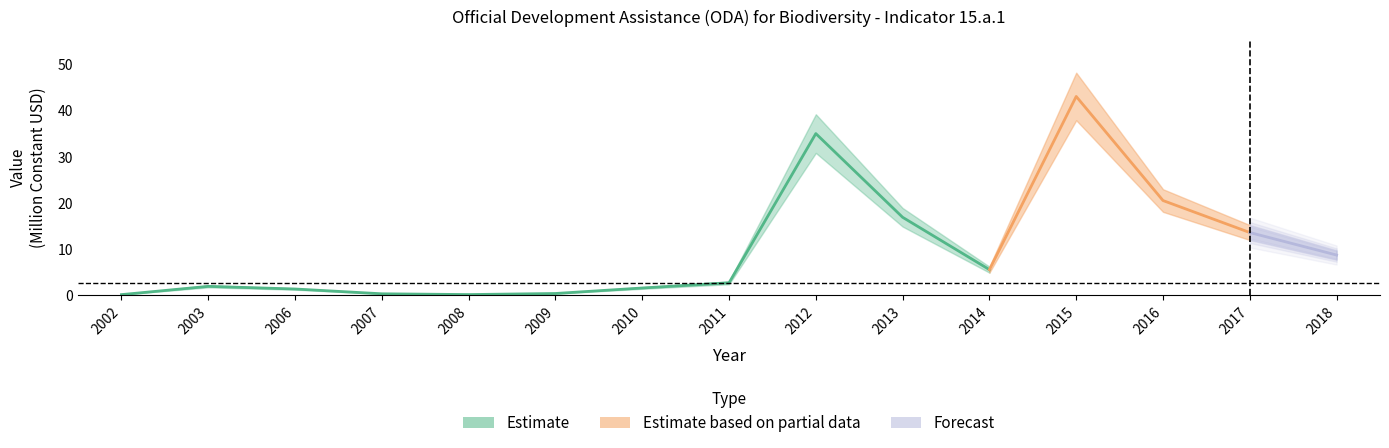

Count the number of values greater than 2.

8